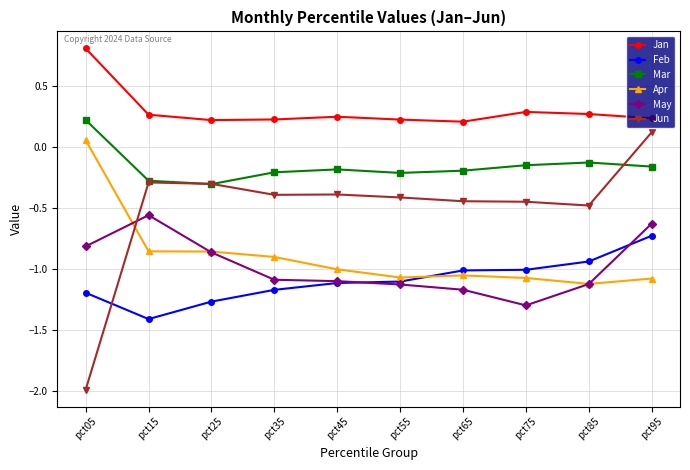

True or false: Jan has more than 1 points higher than both neighbors.

True